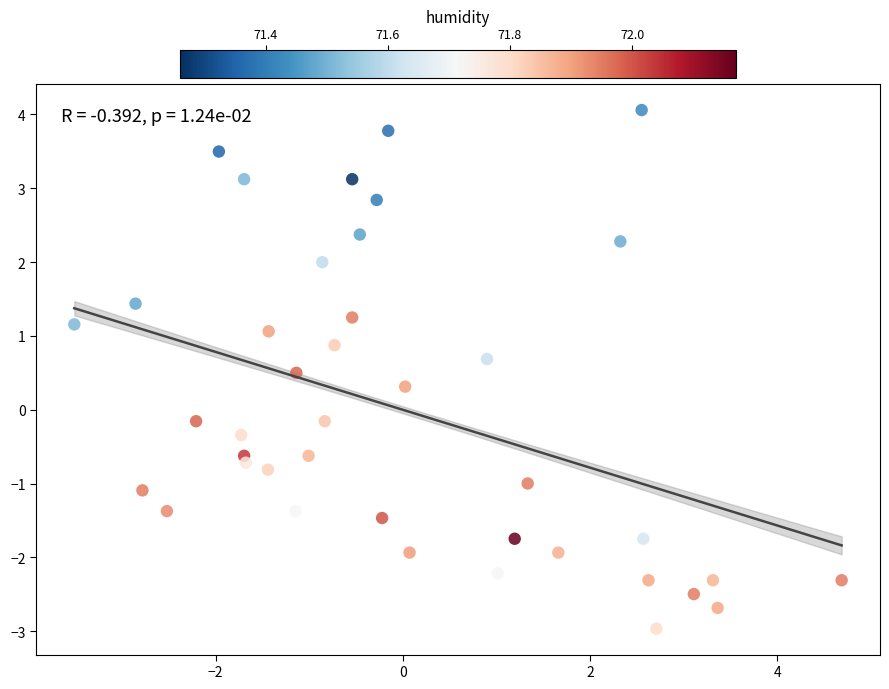

What is the range of X values (max minus min)?

8.2